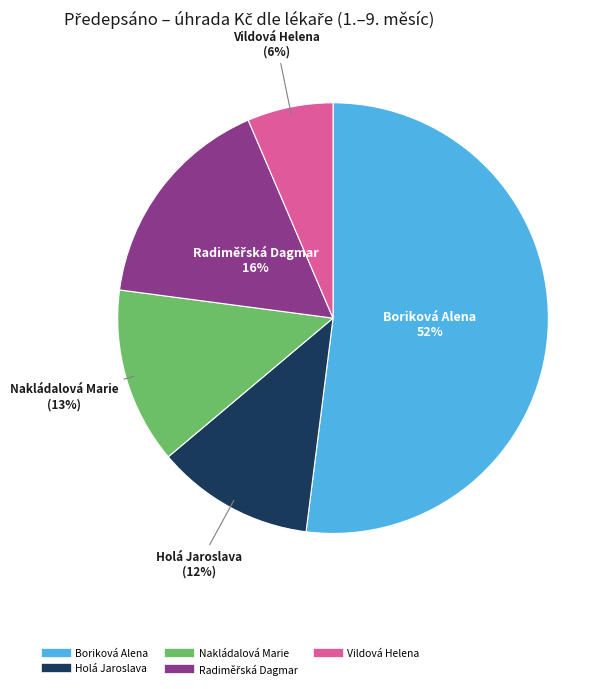

Does Holá Jaroslava represent more than half of the total?

No